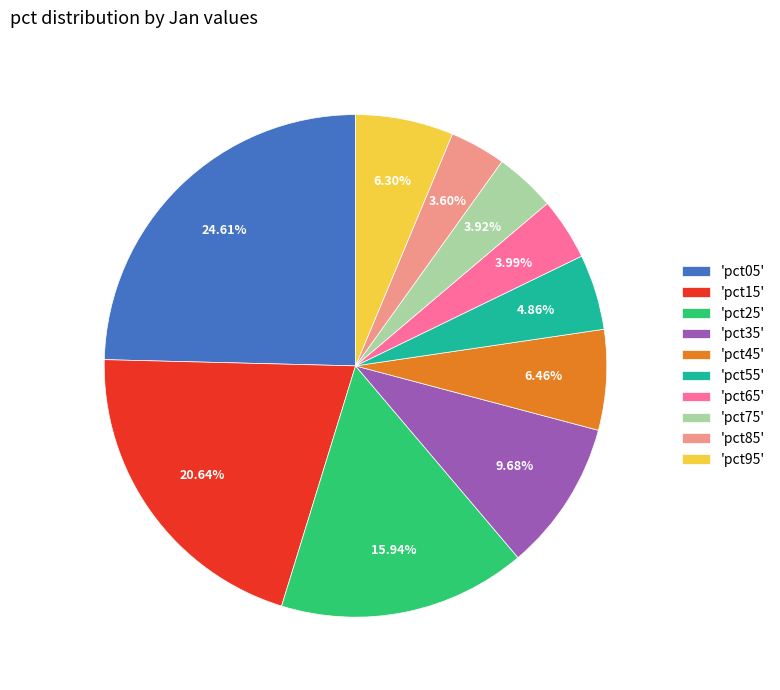

Count the number of slices in the pie.

10